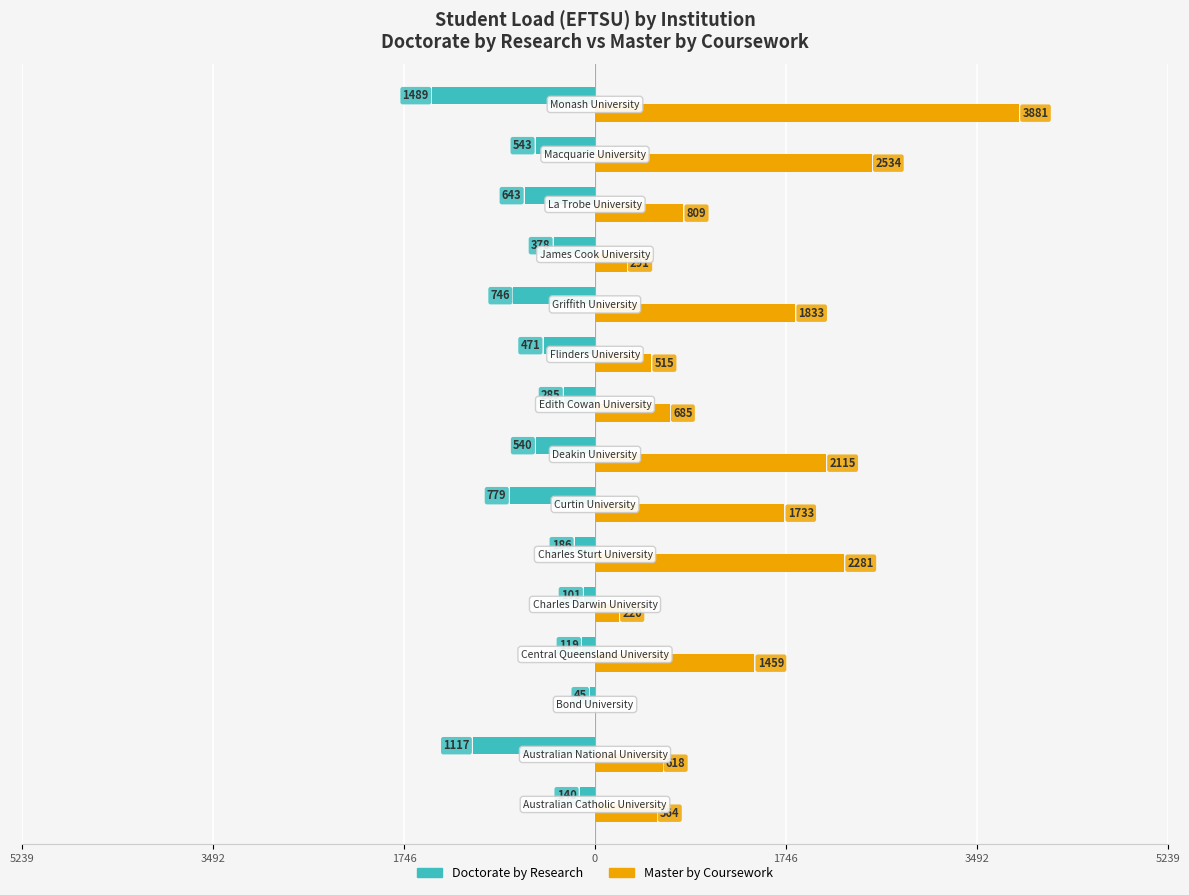

Which series has the largest total across all categories?

Master by Coursework